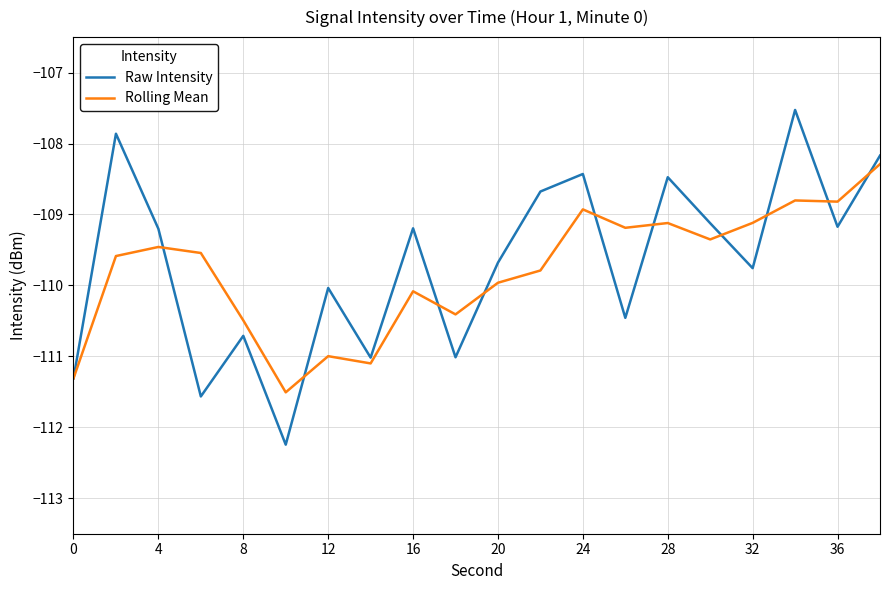

How many categories are shown in the chart?

20